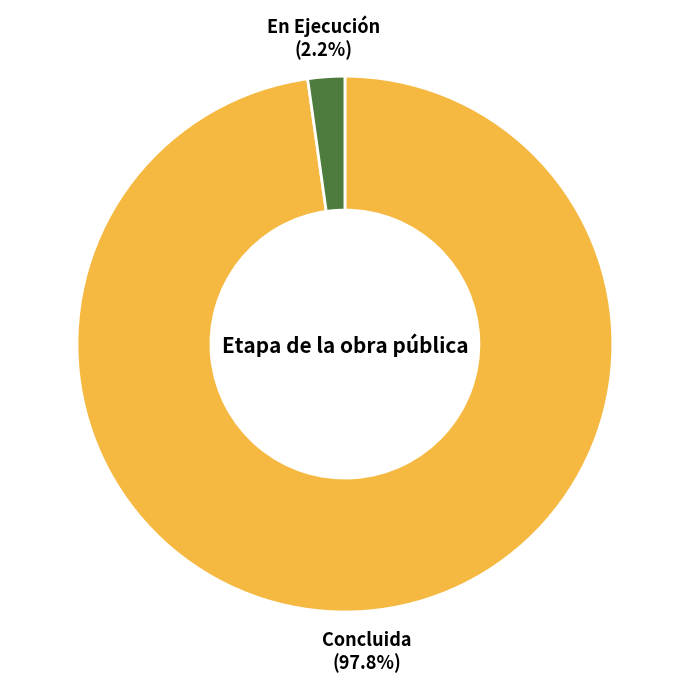

To the nearest percent, what is the combined percentage of Concluida and En Ejecución?

100%